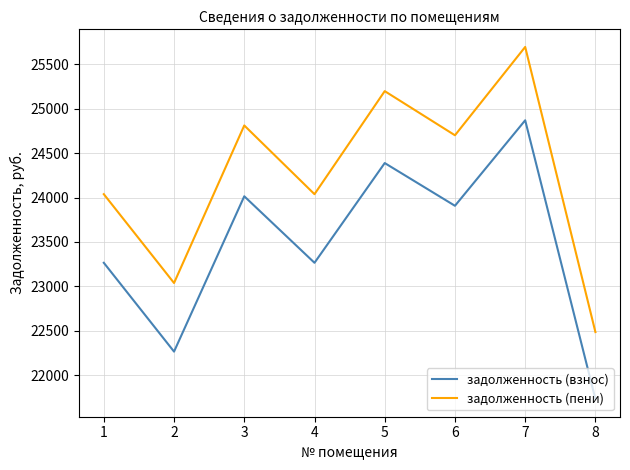

At which category does задолженность (пени) reach its first local valley?

2